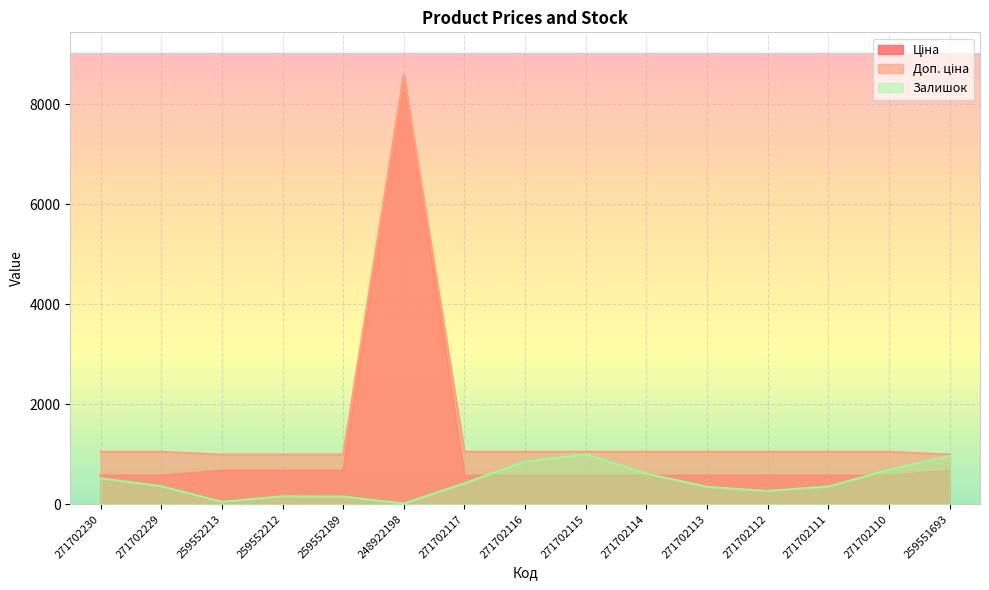

How many lines are shown in the chart?

3